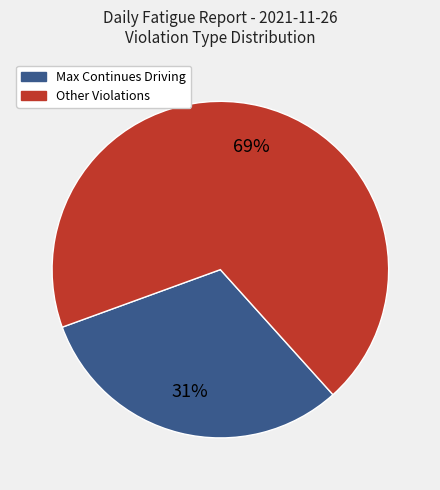

Does any single category account for the majority?

Yes